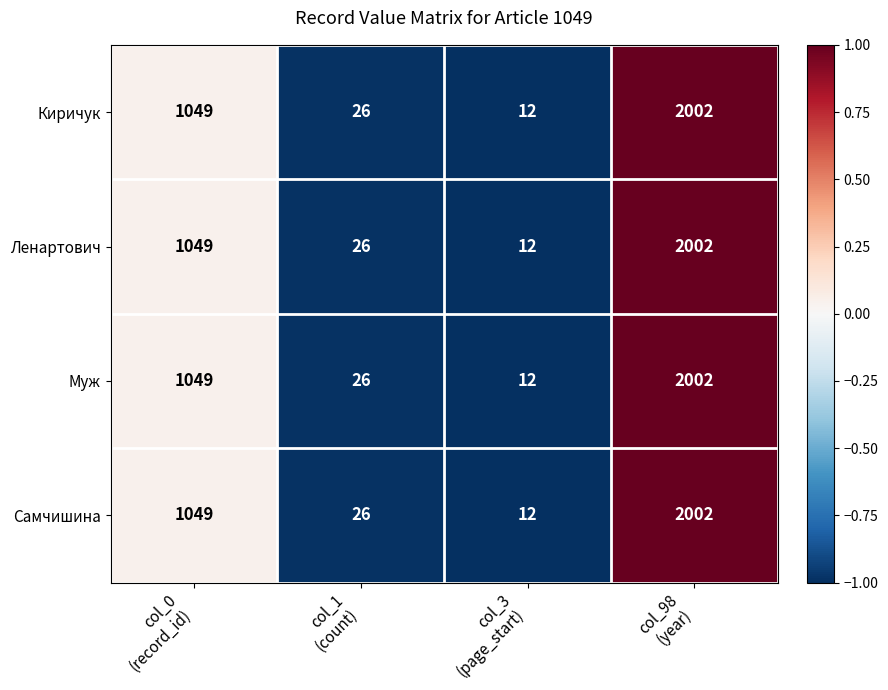

What is the lowest value of the Муж series?

12